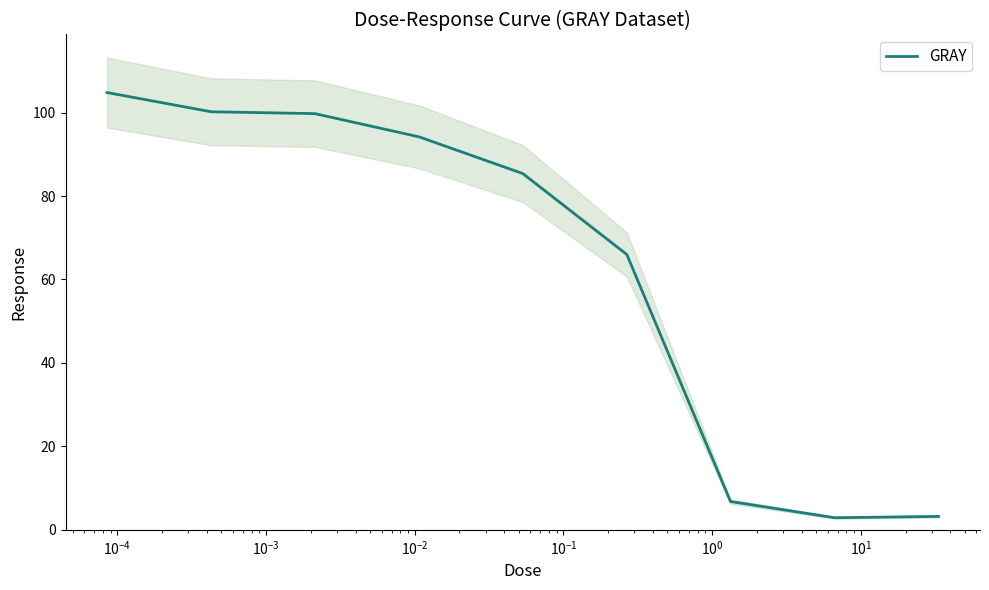

Reading left to right, what are all the values shown in this chart?

104.8	100.2	99.7	94.2	85.4	66.0	6.8	2.9	3.2